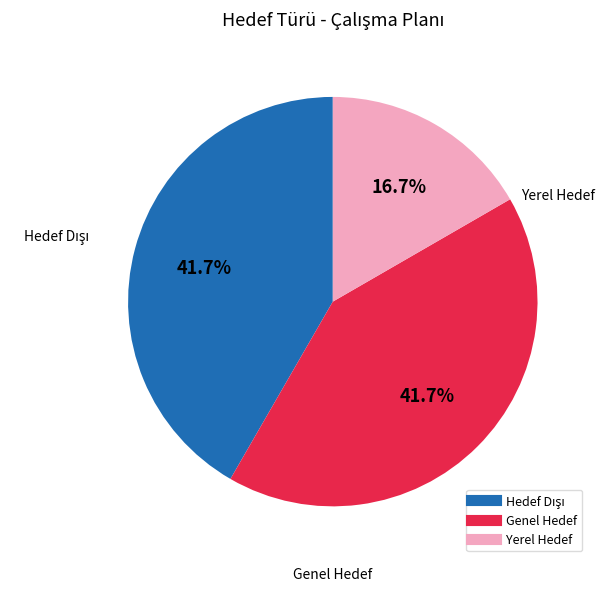

How much of the chart is everything except Yerel Hedef?

83.3%